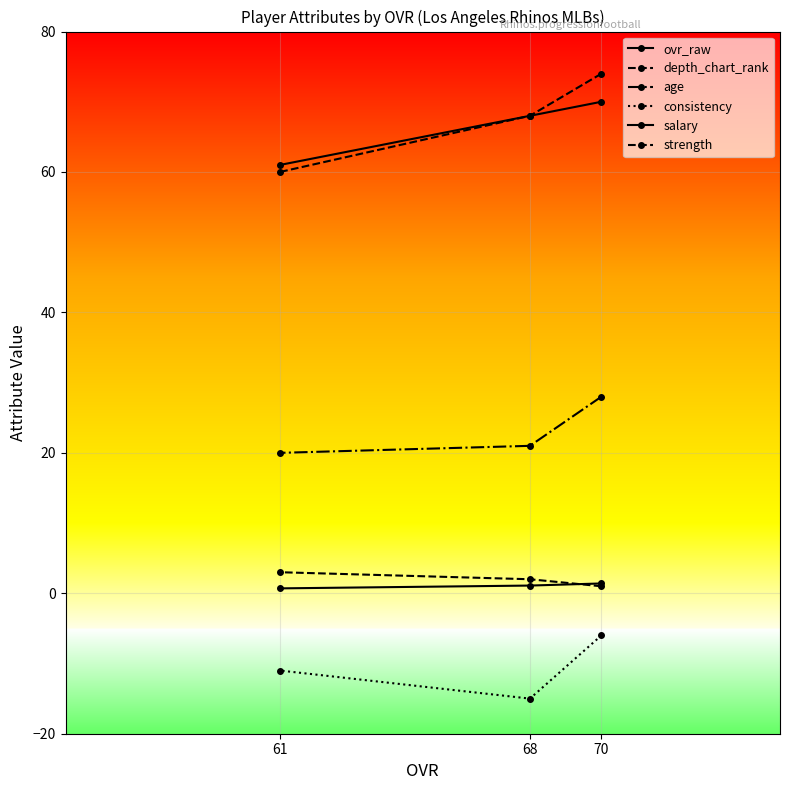

What is the lowest value of the ovr_raw series?

61.0